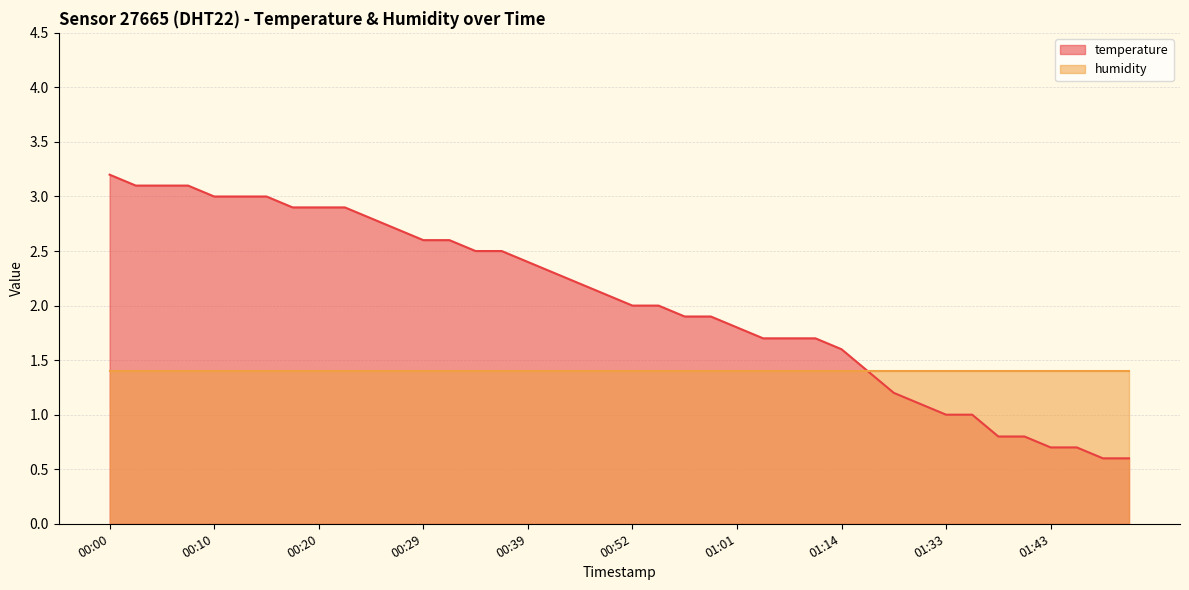

At which label is the value closest to 1?

01:33